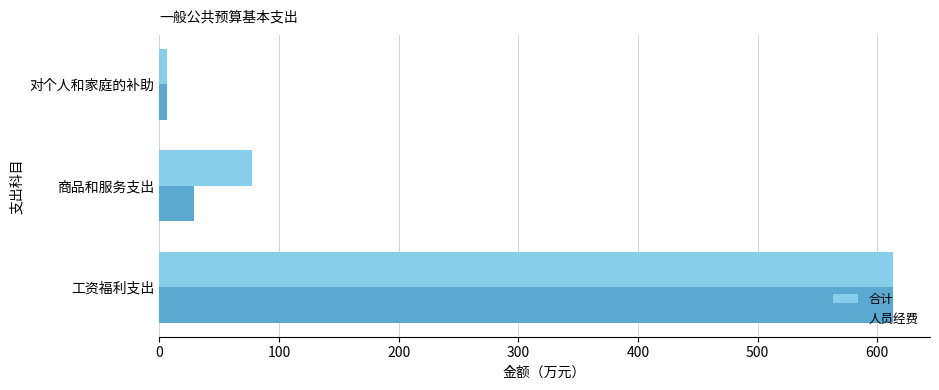

Rank the categories by 人员经费 value from lowest to highest.

对个人和家庭的补助, 商品和服务支出, 工资福利支出